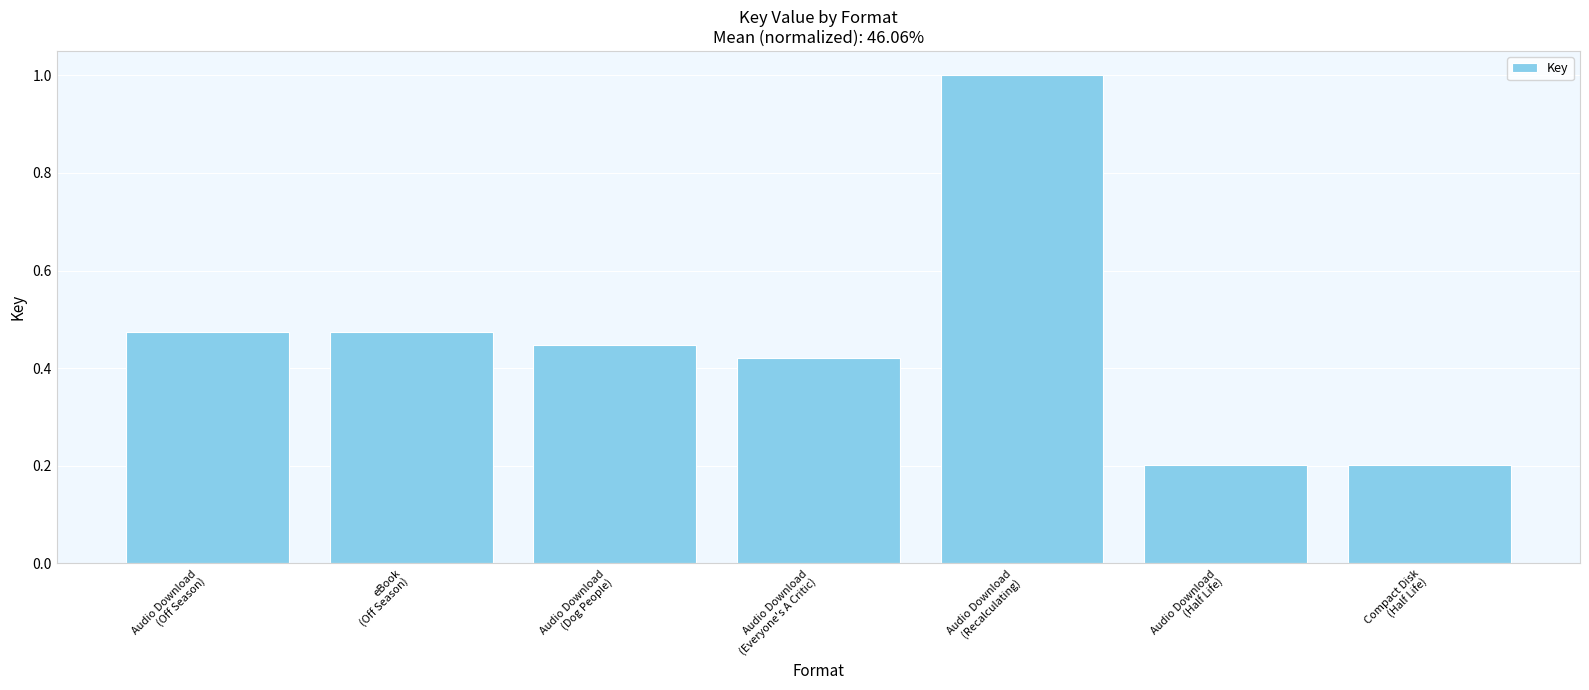

What is the difference between the maximum and minimum values?

0.8